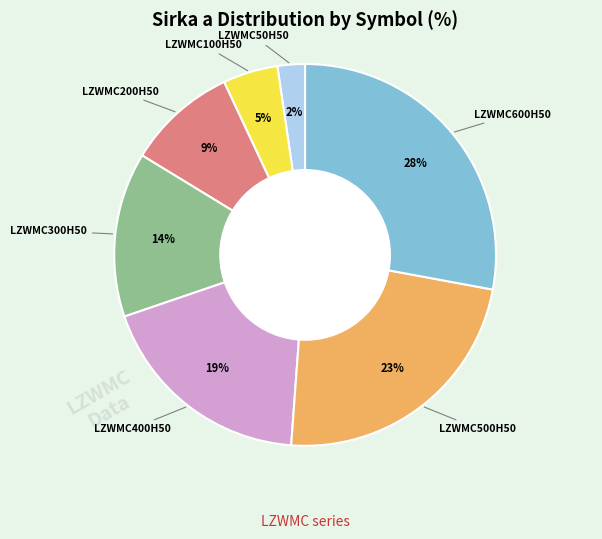

Is there any slice that represents more than half of the pie?

No